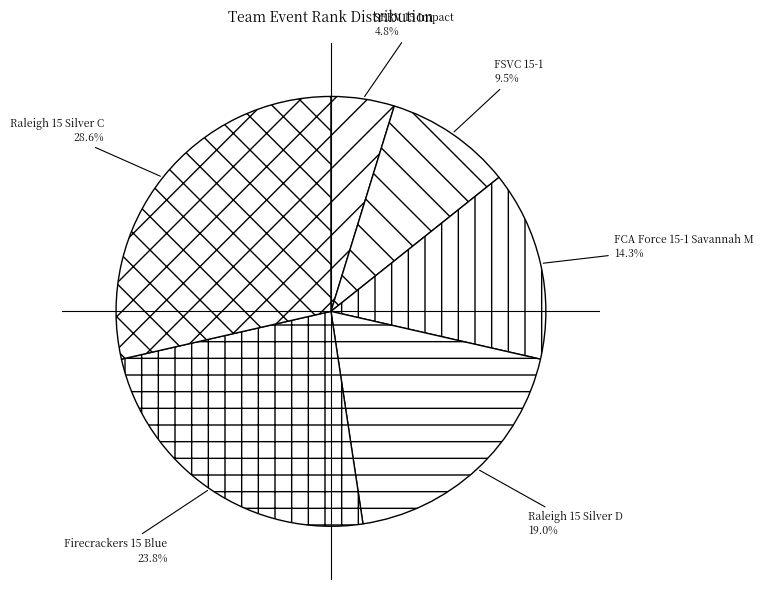

To the nearest percent, what is the combined percentage of Raleigh 15 Silver C and FCA Force 15-1 Savannah M?

43%